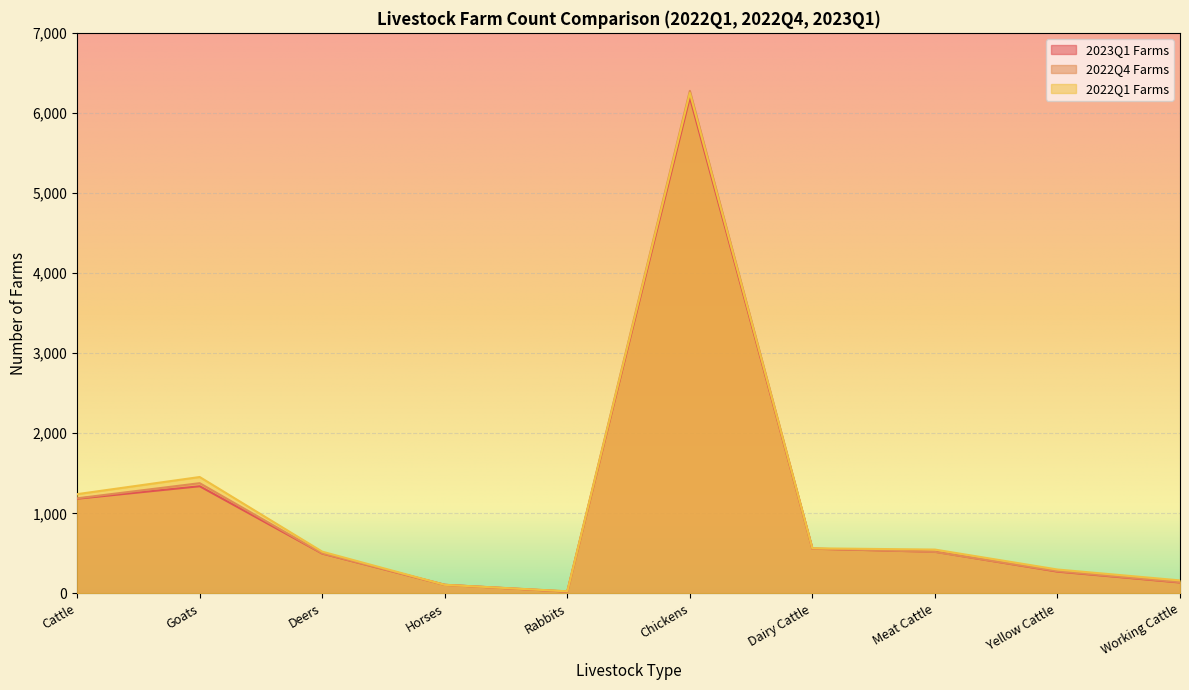

At how many categories does at least one series exceed 1649?

1